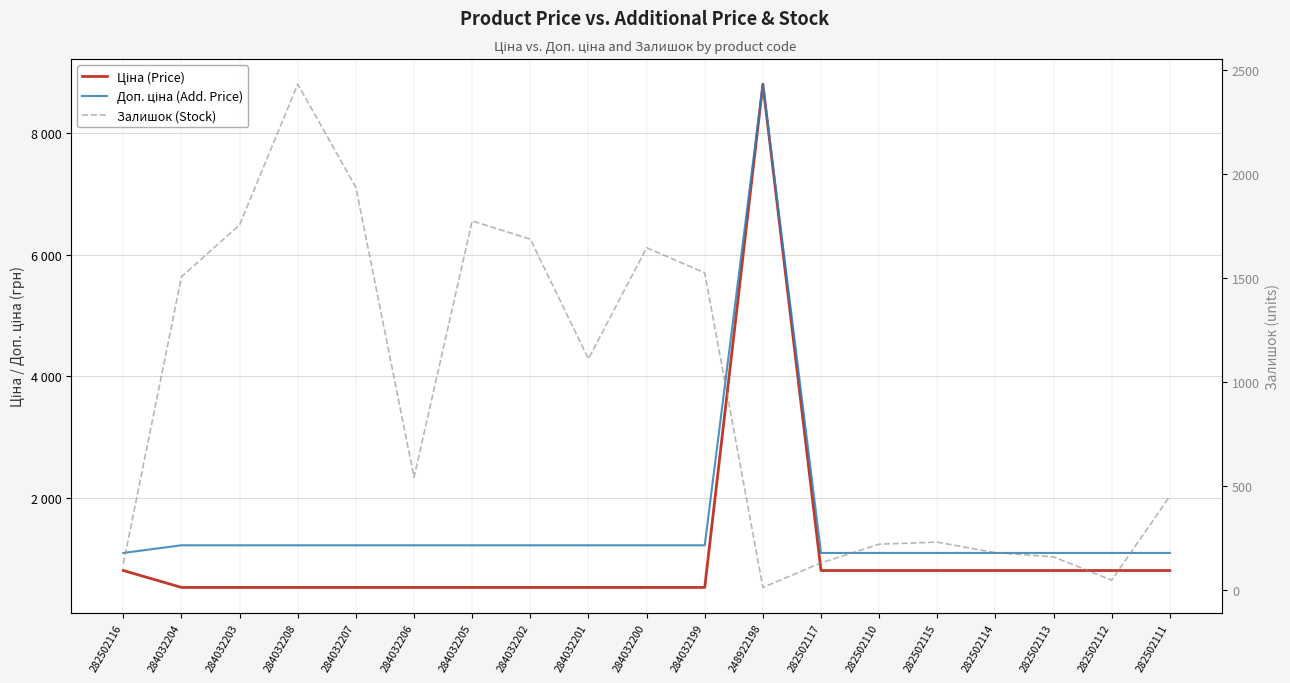

What is the label of the 8th point from the left?

284032202